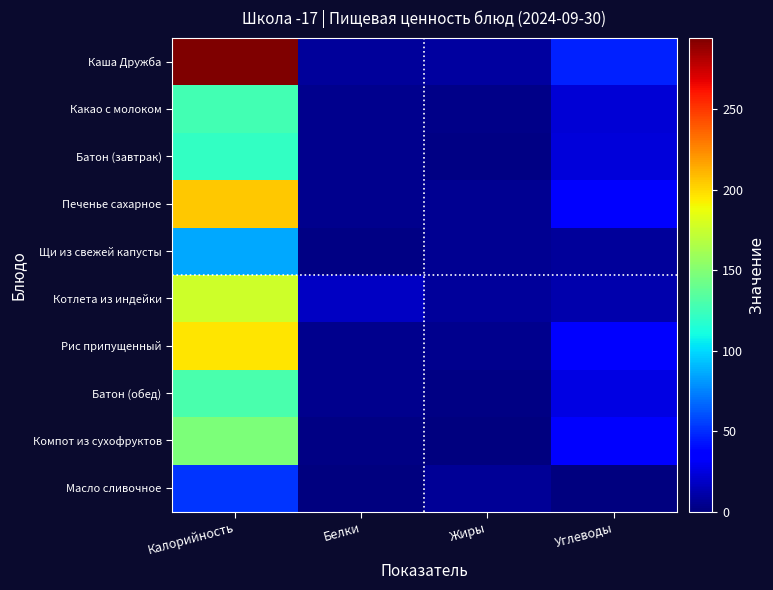

Reading left to right, what are all the values shown in this chart?

Каша Дружба: Калорийность=294.3	Белки=7.9	Жиры=8.8	Углеводы=46.9
Какао с молоком: Калорийность=127.0	Белки=3.6	Жиры=2.7	Углеводы=22.9
Батон (завтрак): Калорийность=121.0	Белки=4.0	Жиры=1.2	Углеводы=23.5
Печенье сахарное: Калорийность=205.5	Белки=3.7	Жиры=5.5	Углеводы=35.4
Щи из свежей капусты: Калорийность=85.5	Белки=1.7	Жиры=5.7	Углеводы=7.6
Котлета из индейки: Калорийность=176.5	Белки=18.2	Жиры=7.3	Углеводы=12.0
Рис припущенный: Калорийность=196.5	Белки=3.5	Жиры=4.2	Углеводы=35.3
Батон (обед): Калорийность=129.8	Белки=4.2	Жиры=1.3	Углеводы=25.3
Компот из сухофруктов: Калорийность=147.8	Белки=1.6	Жиры=0.4	Углеводы=34.8
Масло сливочное: Калорийность=52.8	Белки=0.0	Жиры=5.8	Углеводы=0.1